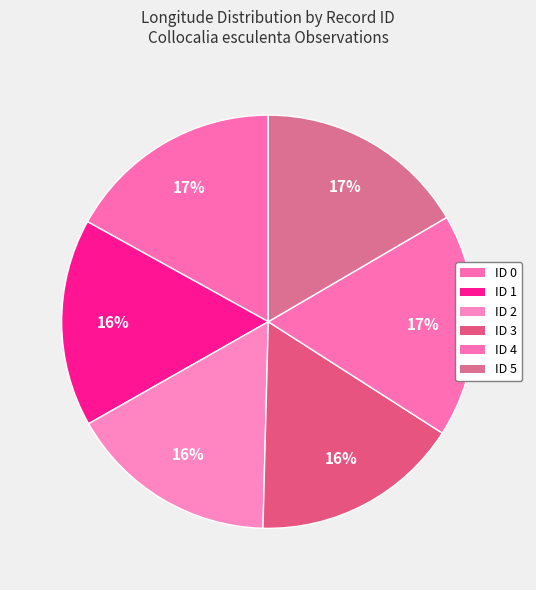

How many slices are in this pie chart?

6